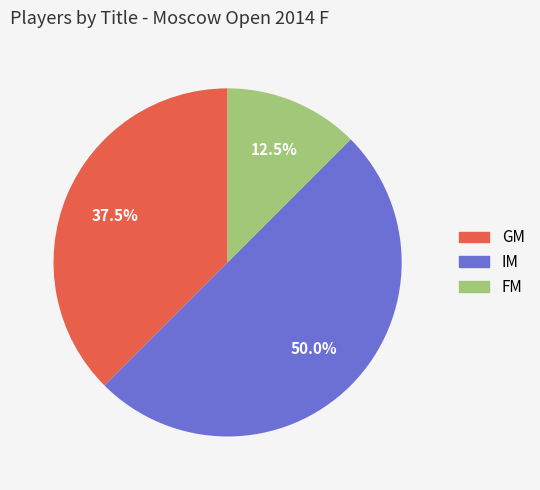

Which category has the biggest portion of the pie?

IM